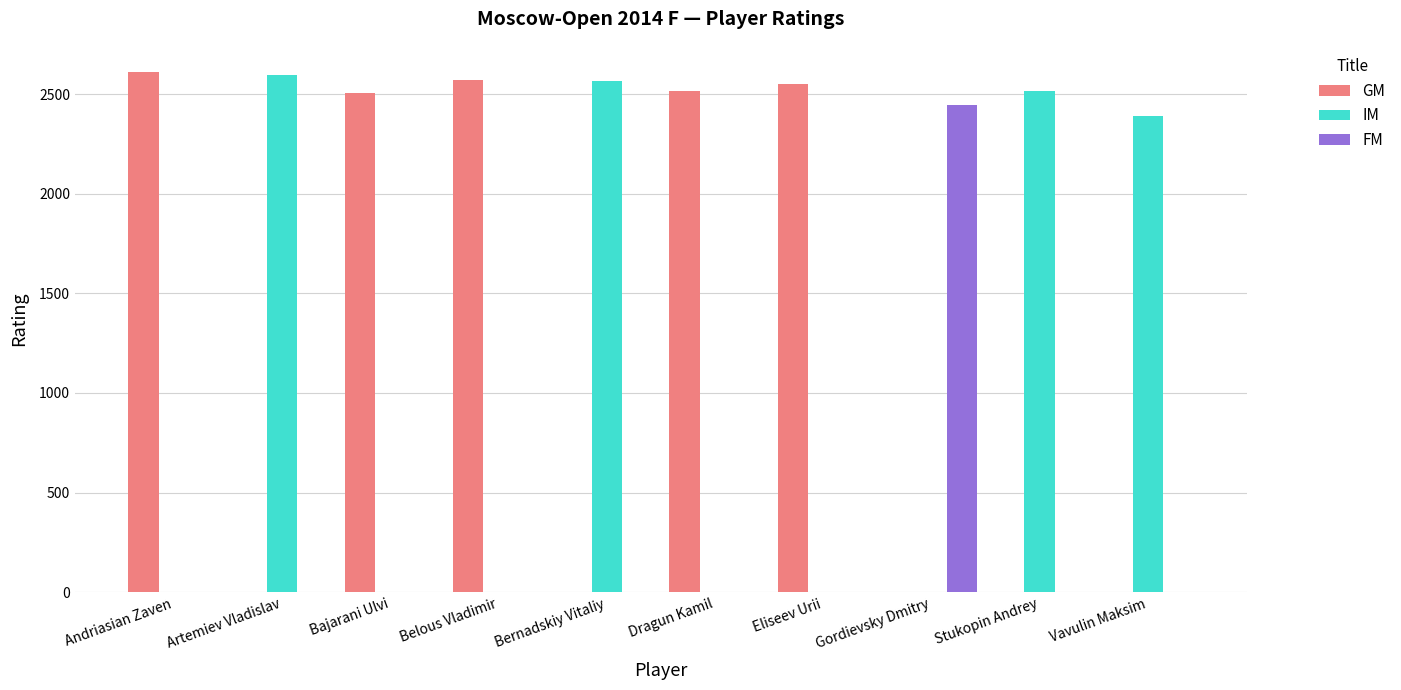

What are all the series names shown in the legend?

GM, IM, FM